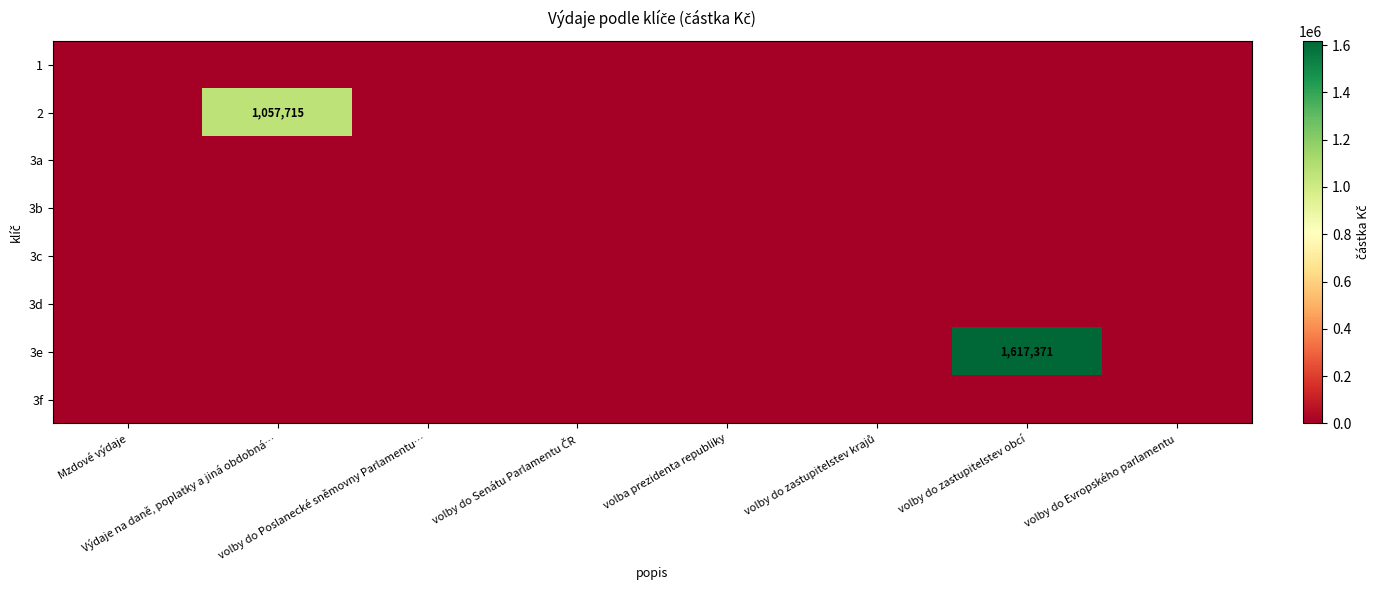

Which category has the lowest value across all series?

Mzdové výdaje